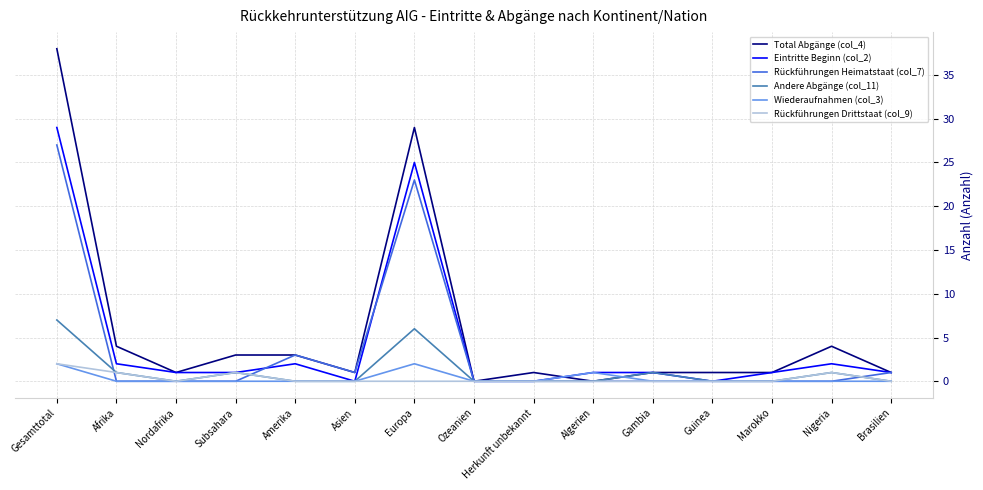

The value of Rückführungen Heimatstaat (col_7) at Gambia is 0. True or false?

True